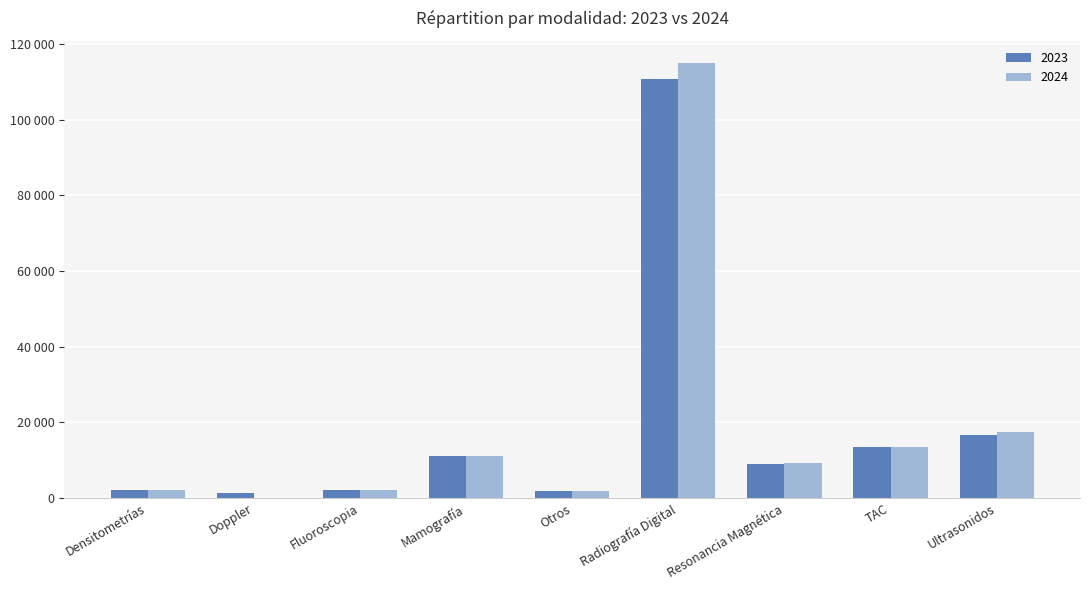

What is the sum of the 2023 values at Densitometrías and TAC?

15397